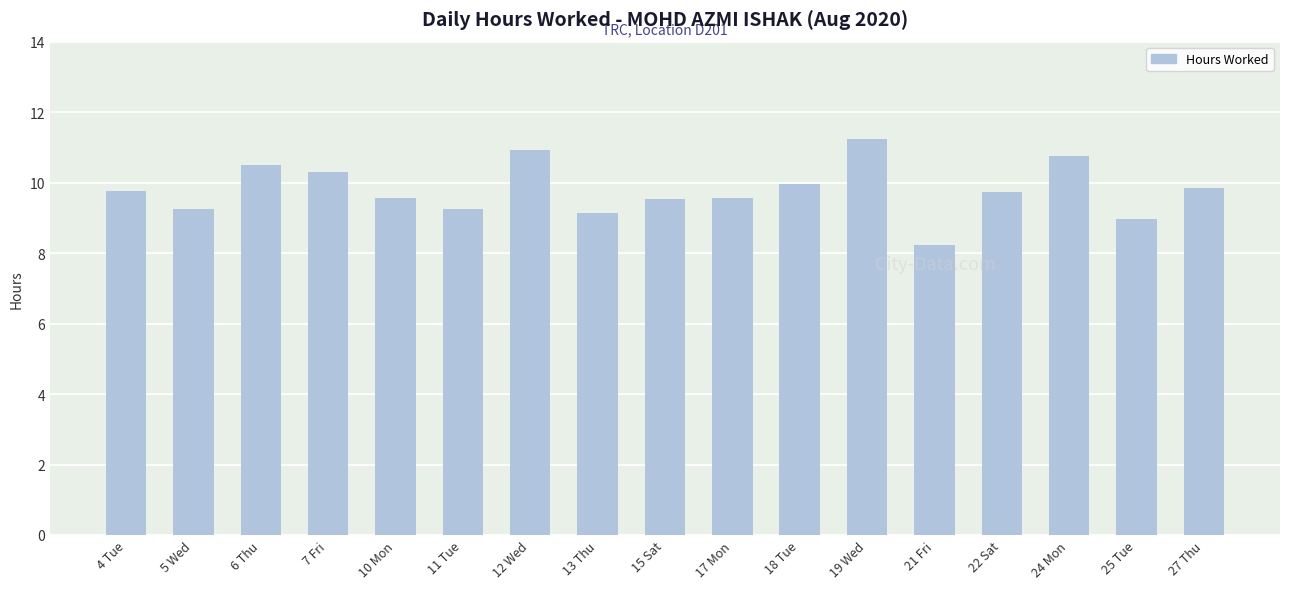

How many distinct data groups are displayed?

1